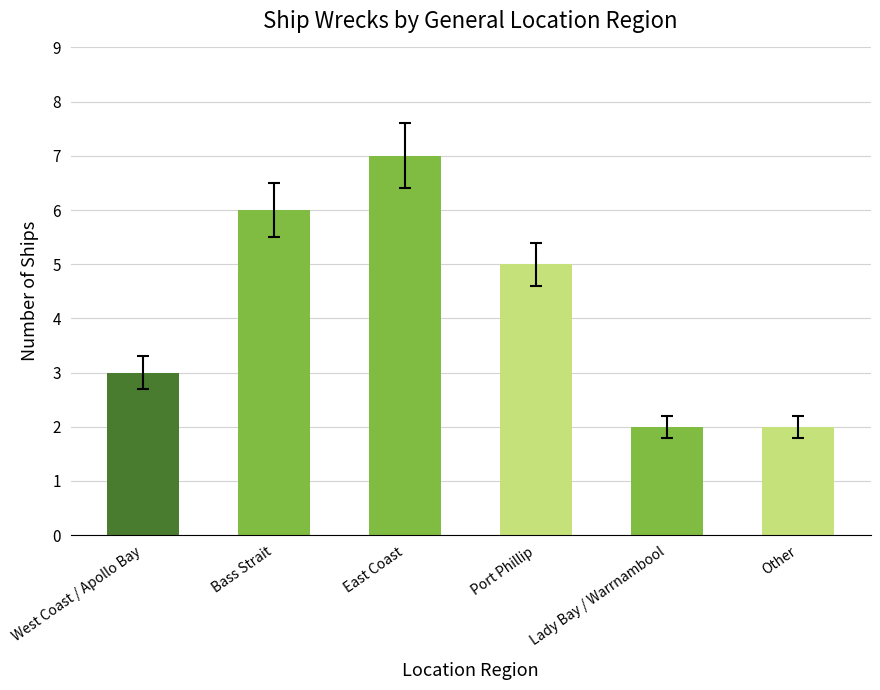

What position from the right is Bass Strait?

5